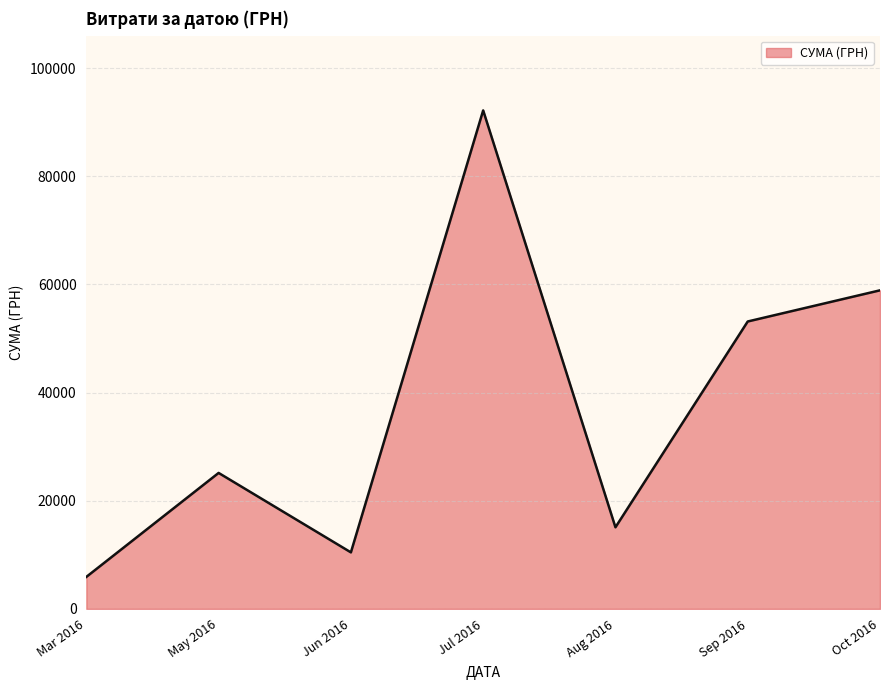

Where is the first local maximum?

May 2016